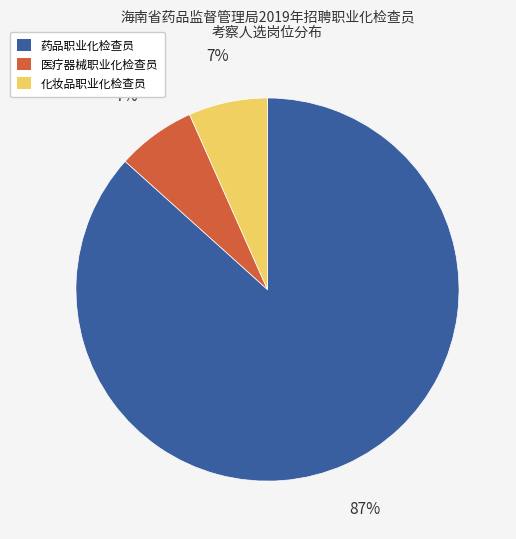

How many slices are in this pie chart?

3